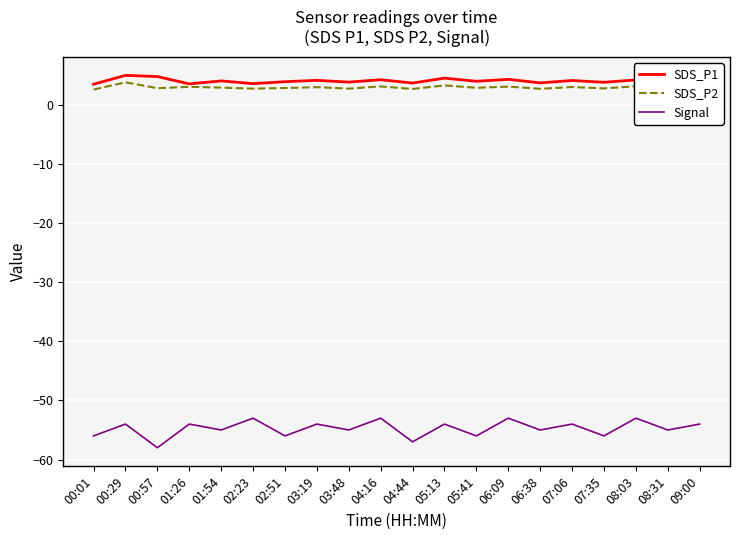

Is the value of SDS_P1 at 06:09 greater than the value of SDS_P2 at 03:19?

Yes